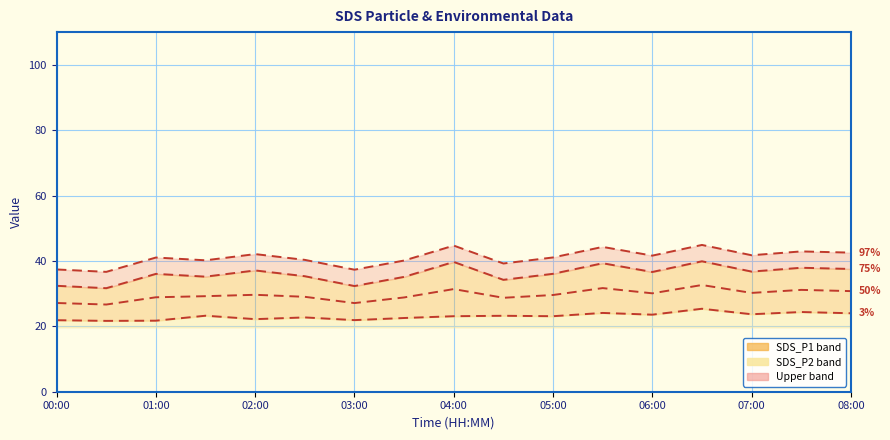

Which series has the widest spread of values?

97%